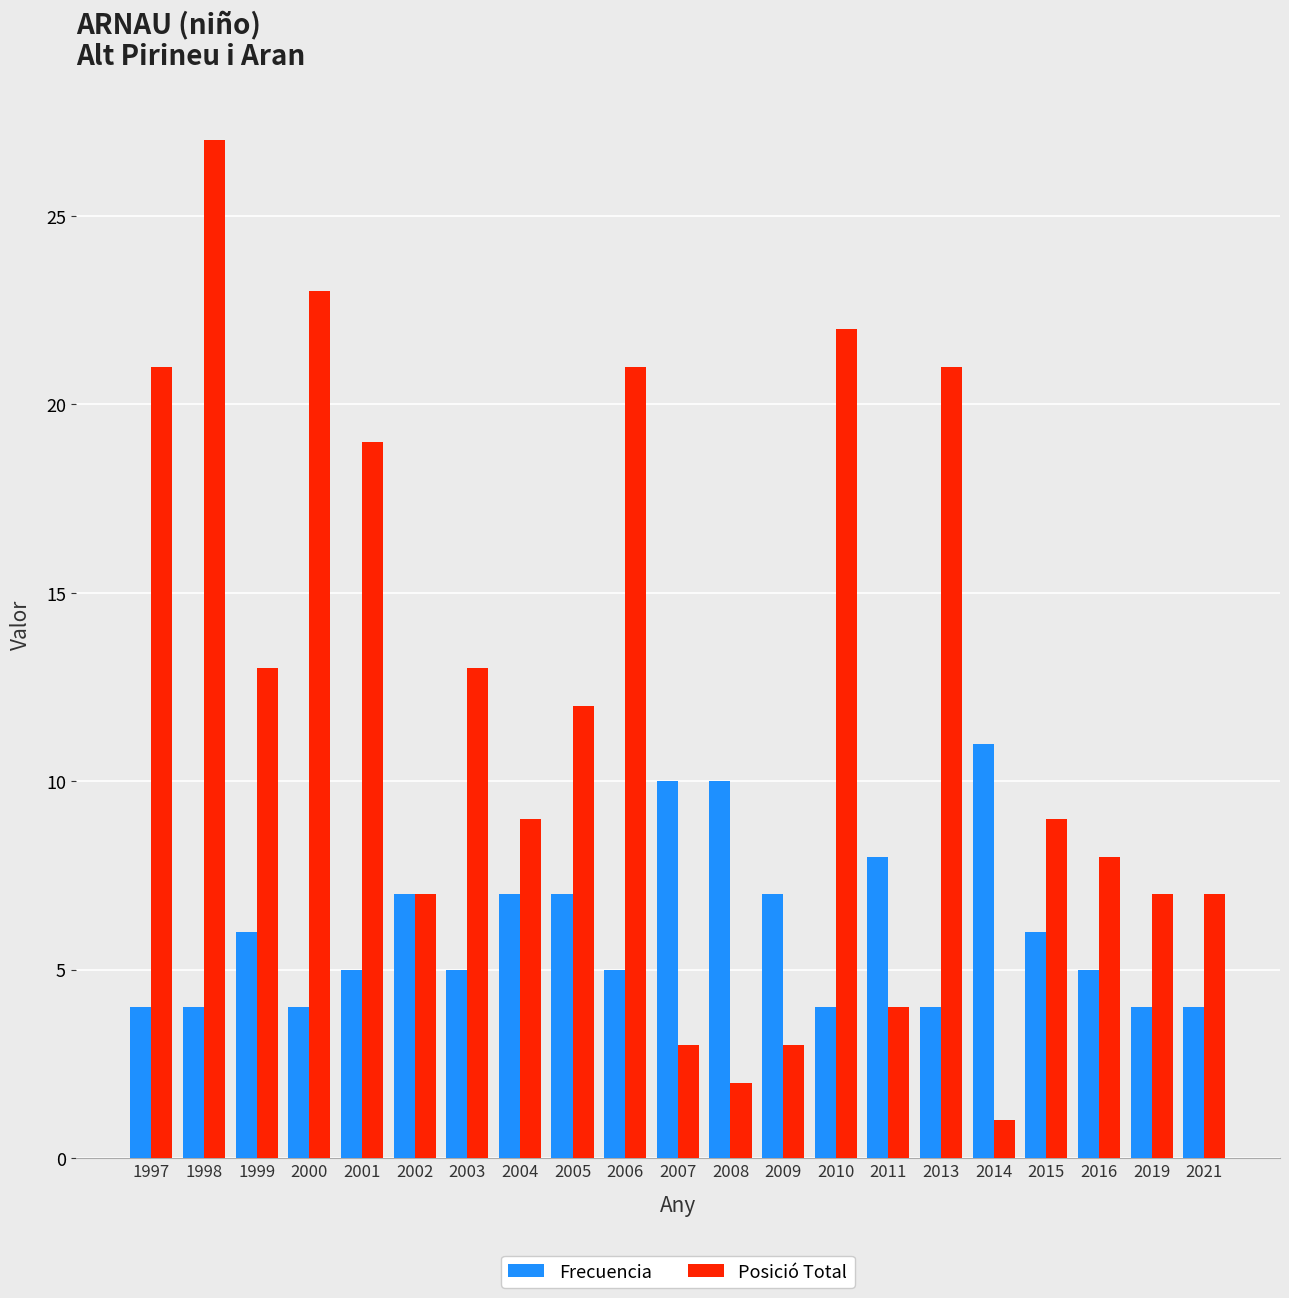

What is the sum of all Frecuencia values?

127